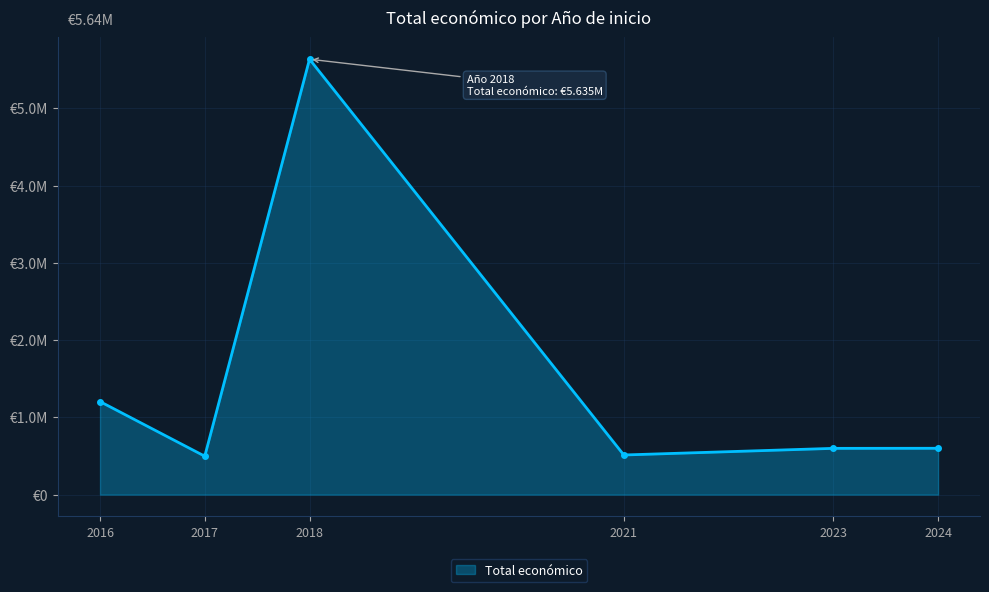

Does the chart display data point markers on the line(s)?

Yes